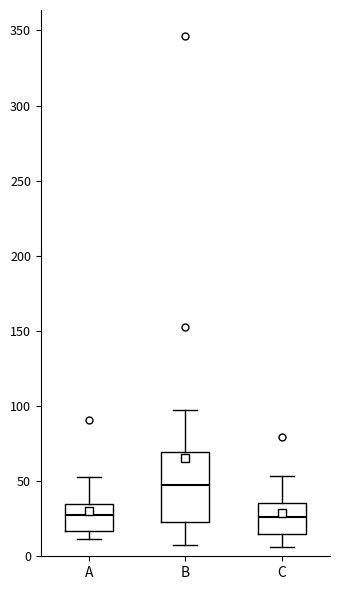

Reading left to right, transcribe this box plot: for each box, give where its median line is, the range the box spans, and where its two whiskers end, as read against the y-axis. The values are not printed on the chart, so give them approximately, as read against the axis.

A: median 25, box 15 to 35, whiskers 10 to 55
B: median 50, box 25 to 70, whiskers 10 to 100
C: median 25, box 15 to 35, whiskers 5 to 55